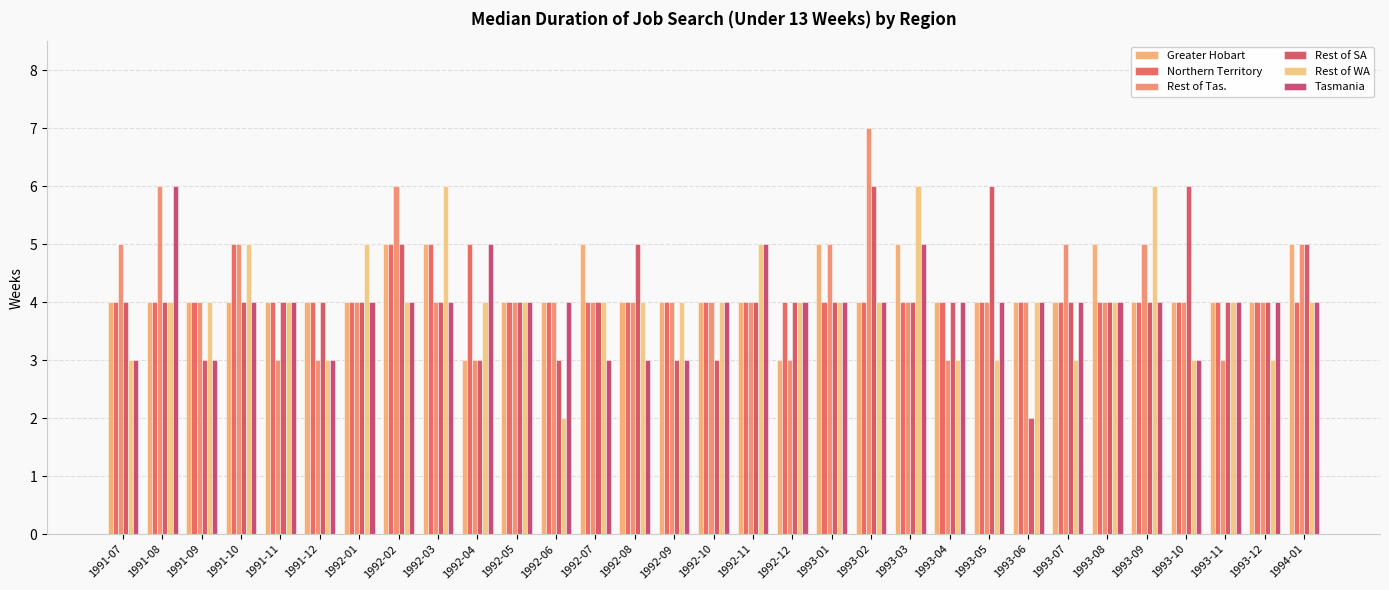

How many series are shown in this chart?

6